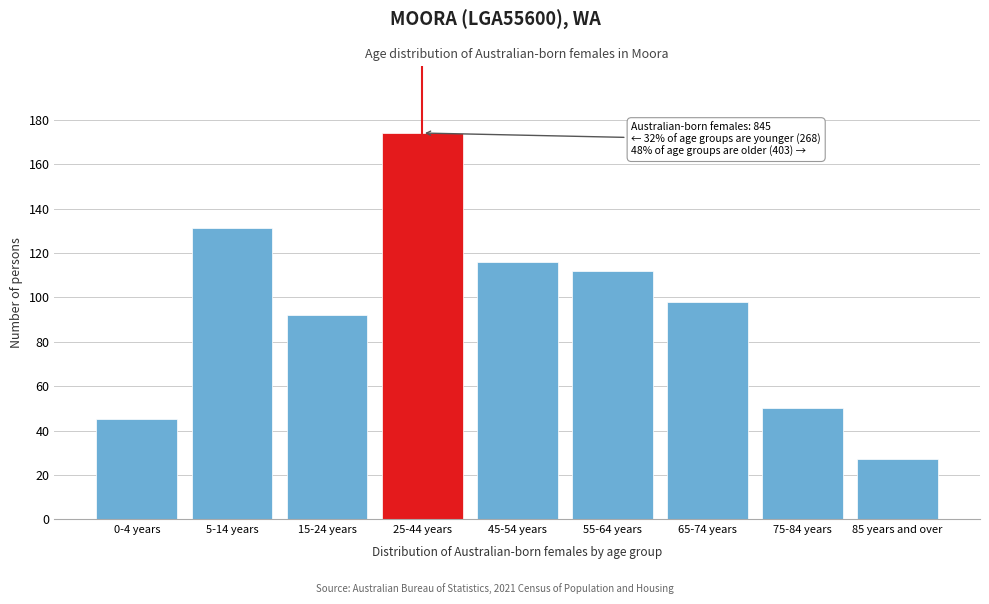

Reading left to right, what are all the values shown in this chart?

45	131	92	174	116	112	98	50	27